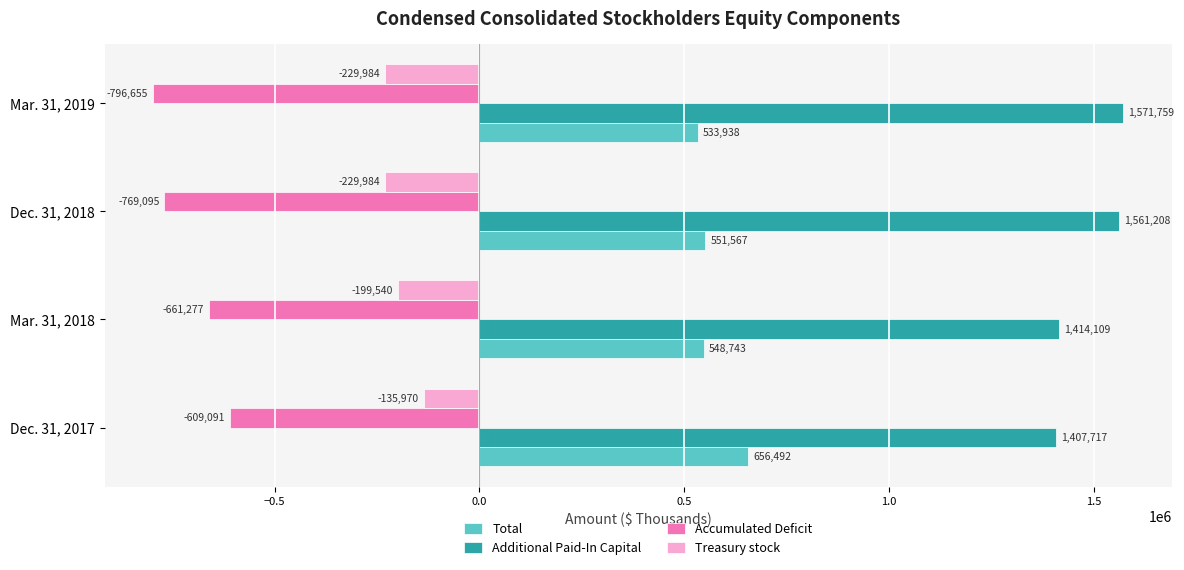

At which label is Total closest to 595215?

Dec. 31, 2018